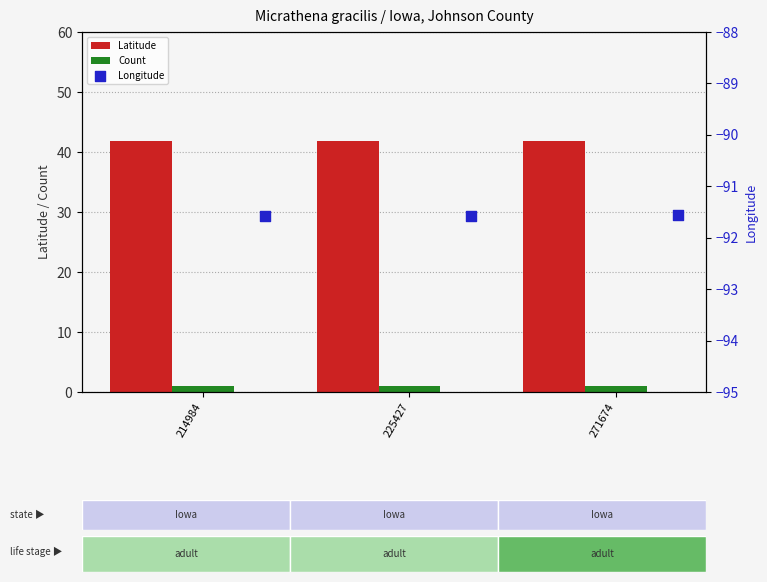

Which series has the largest total across all categories?

Latitude